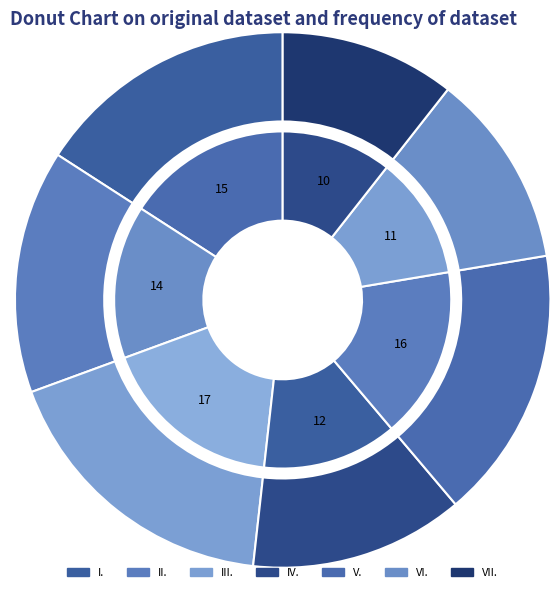

What is the smallest slice in the pie chart?

VII.